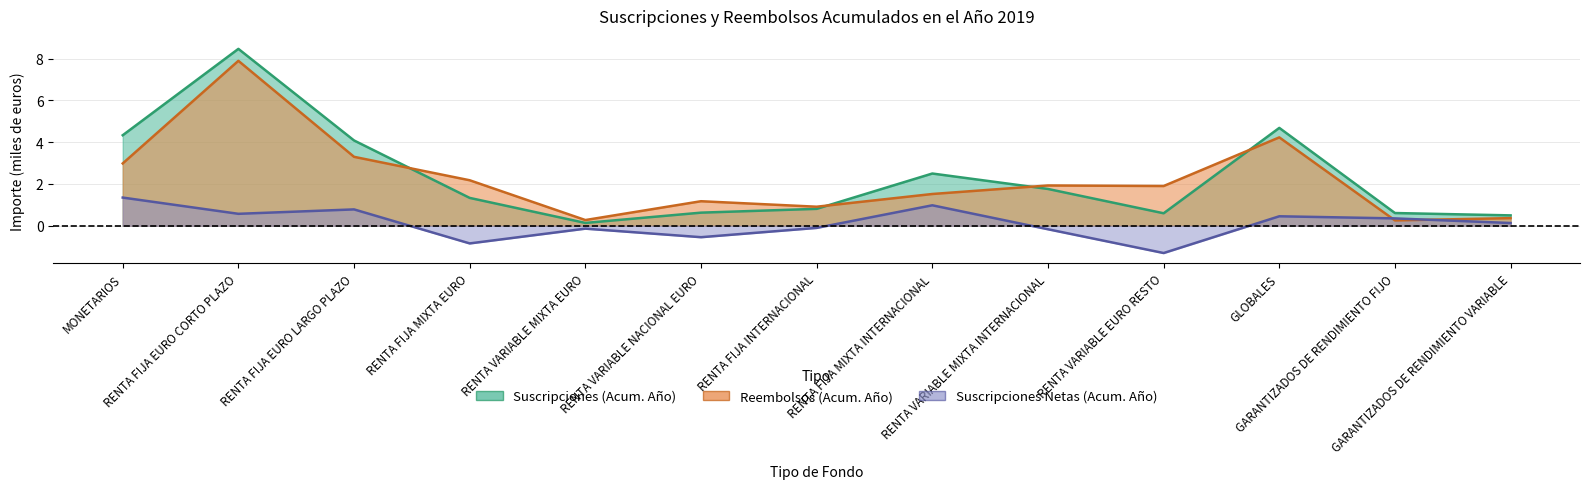

What is the minimum value shown in the chart?

-1.3